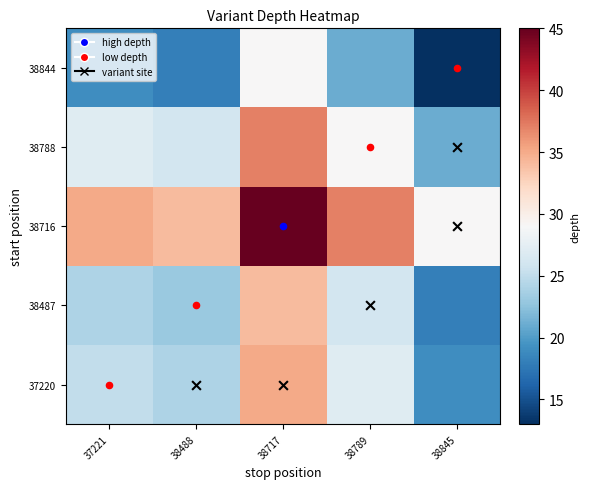

Reading left to right, transcribe all the data shown in this chart.

37220: 37221=25	38488=24	38717=35	38789=27	38845=19
38487: 37221=24	38488=23	38717=34	38789=26	38845=18
38716: 37221=35	38488=34	38717=45	38789=37	38845=29
38788: 37221=27	38488=26	38717=37	38789=29	38845=21
38844: 37221=19	38488=18	38717=29	38789=21	38845=13